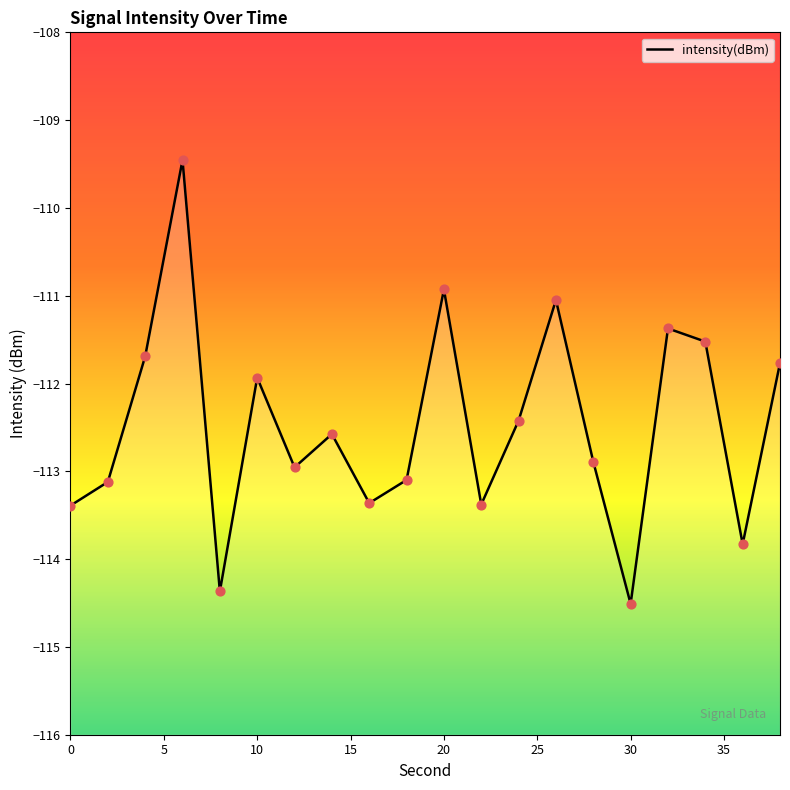

Between 14 and 16, which is larger?

14